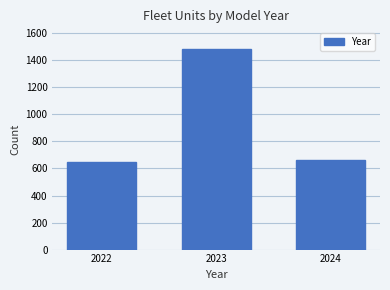

Reading left to right, transcribe all the data shown in this chart.

2022=648	2023=1487	2024=660